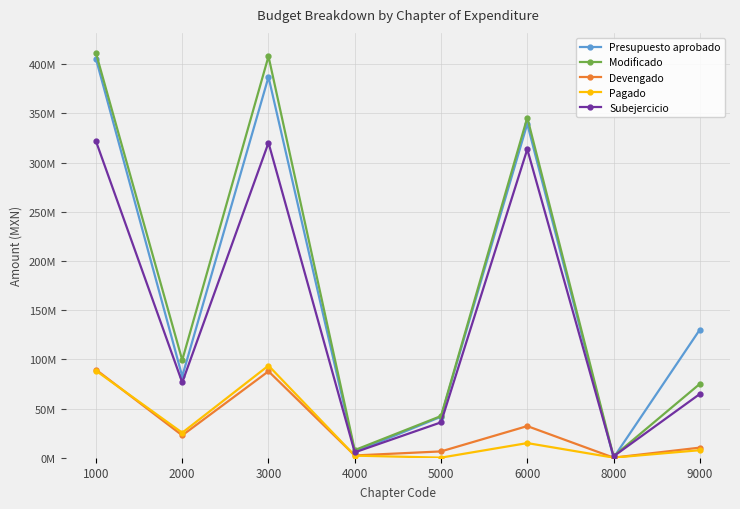

Does the chart have visible grid lines?

Yes